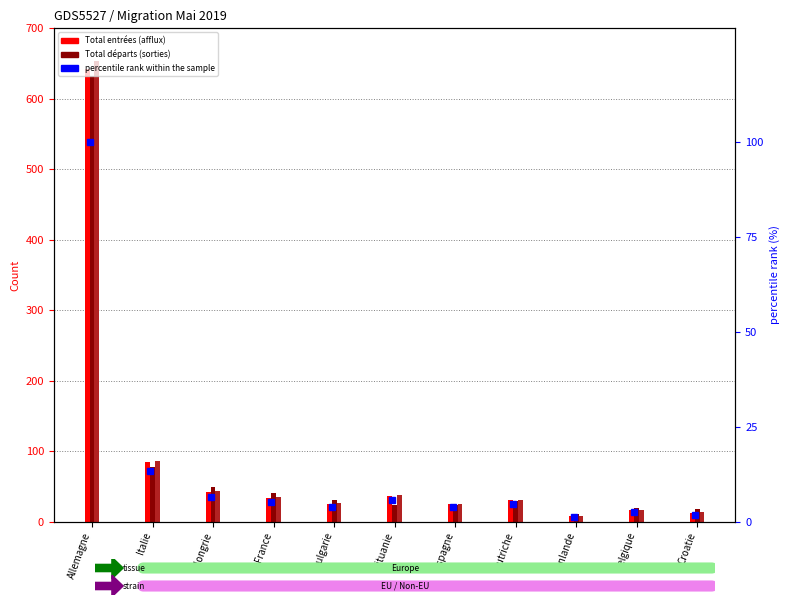

What is the sum of the Augmentations values at Italie and Bulgarie?

112.0